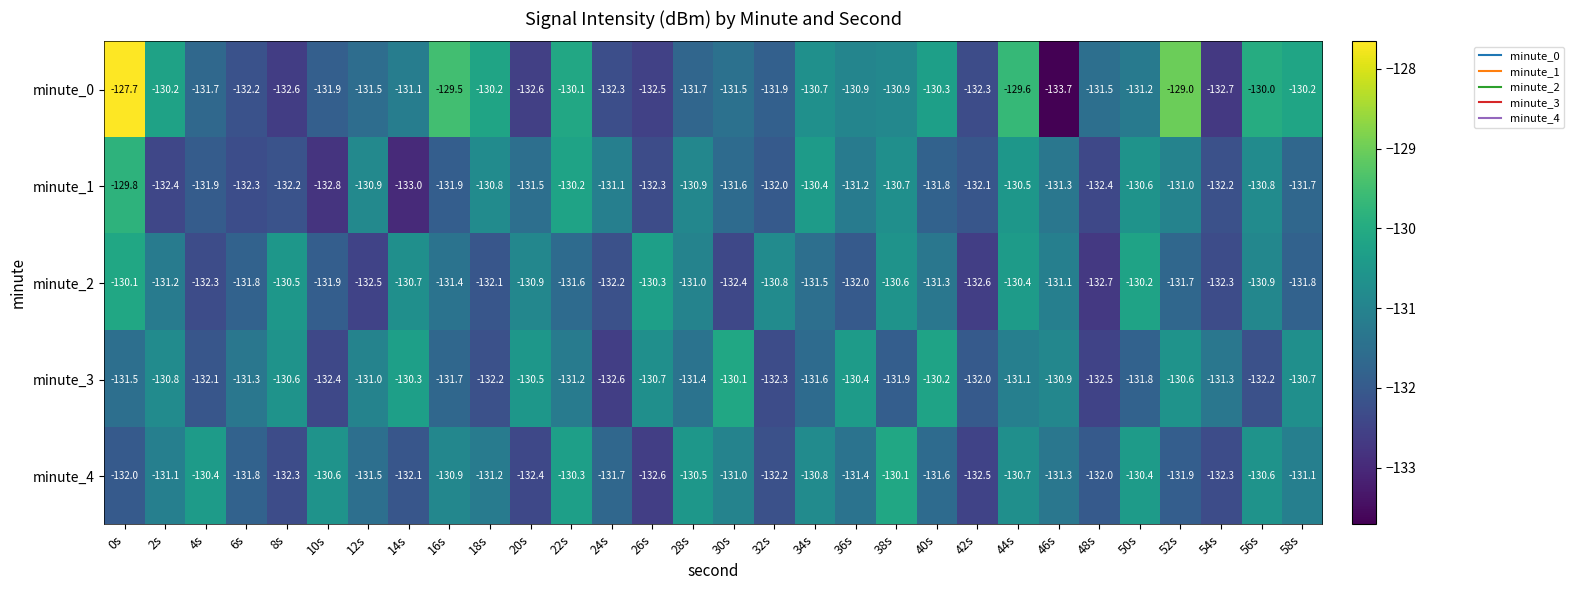

At 30s, list the series in order from largest to smallest.

minute_3, minute_4, minute_0, minute_1, minute_2